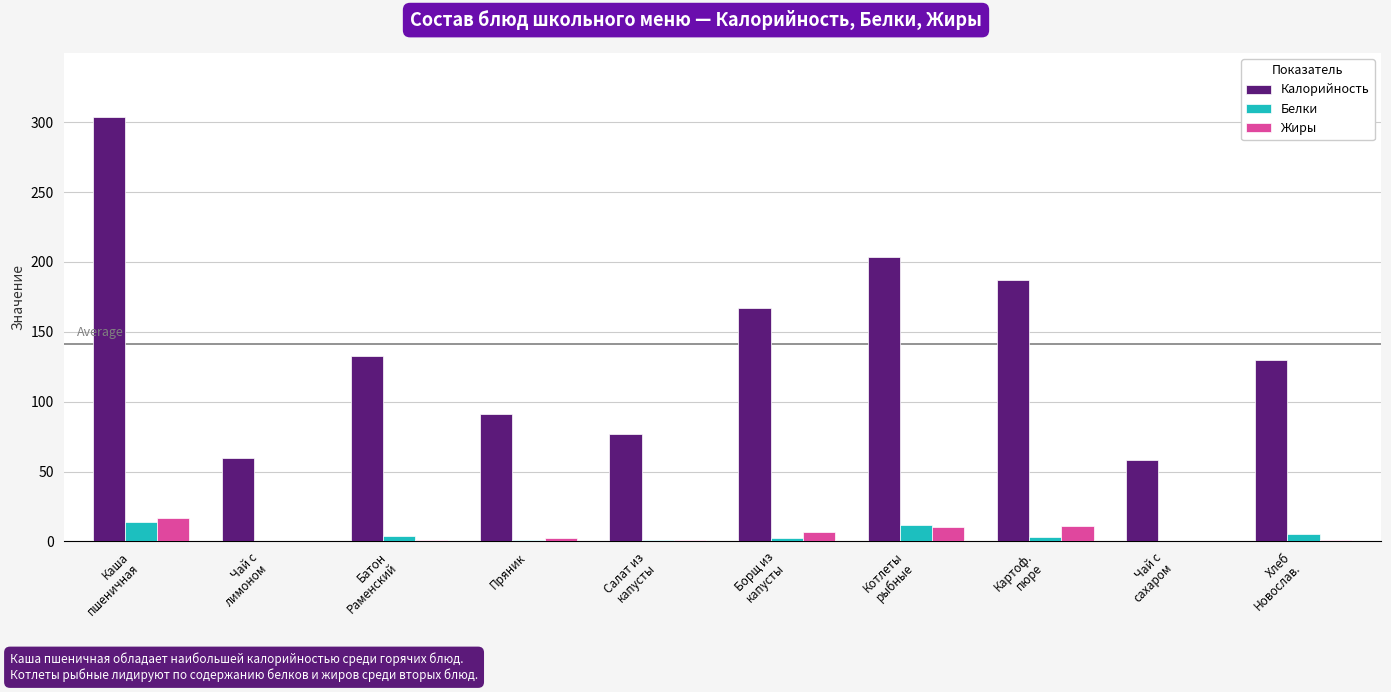

The value of Белки at Батон
Раменский is 3.9. True or false?

True